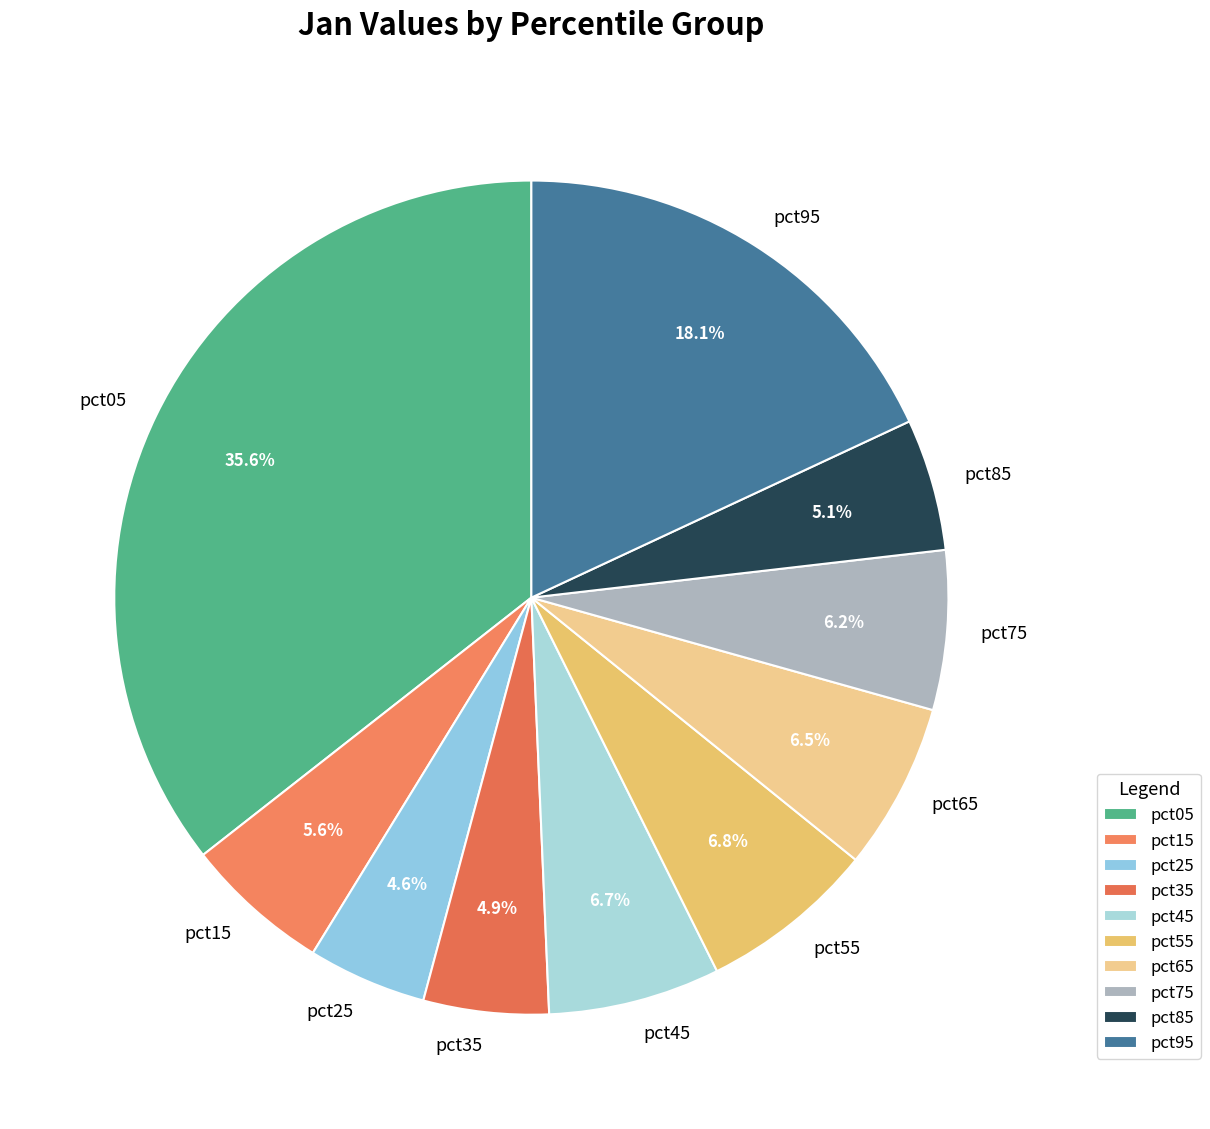

Is it true that pct55 is 7% of the pie?

True